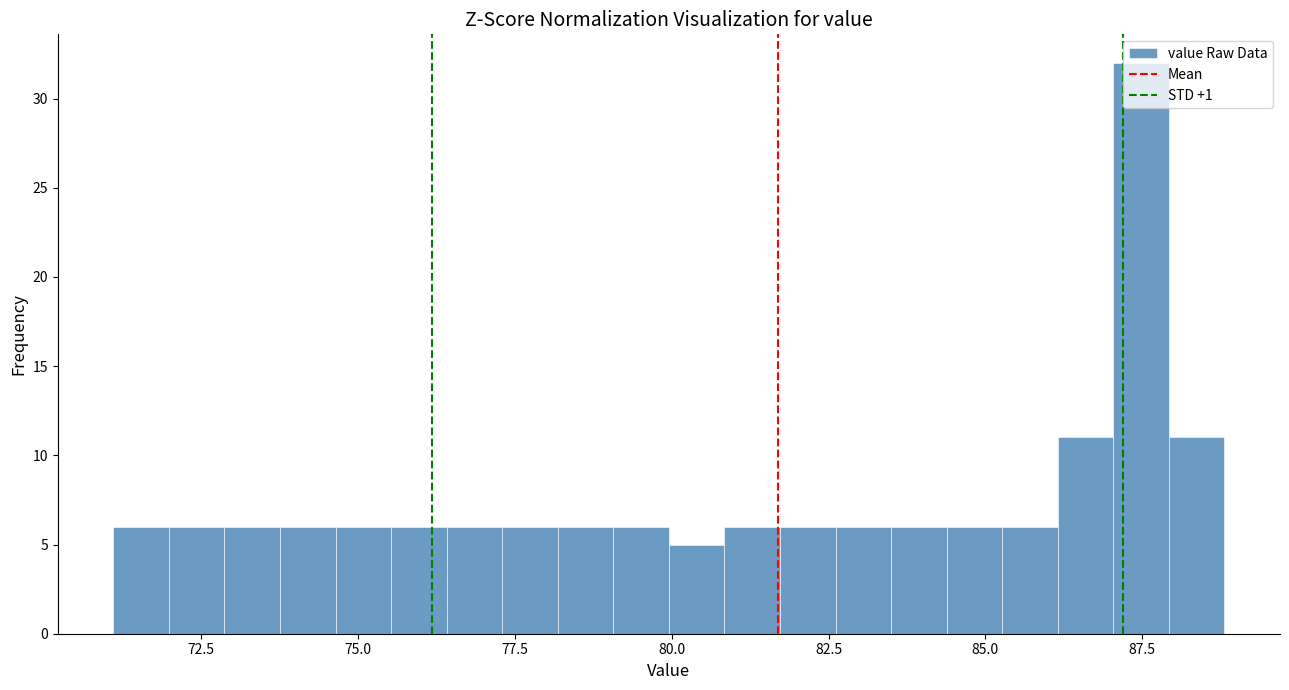

Read against the x-axis, roughly where is the centre of the tallest bar?

87.5